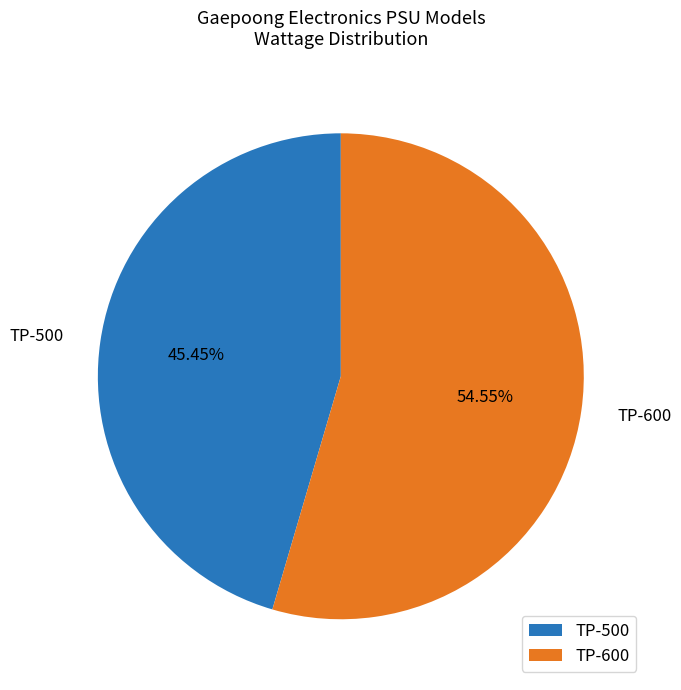

Rank the categories by value from lowest to highest.

TP-500, TP-600